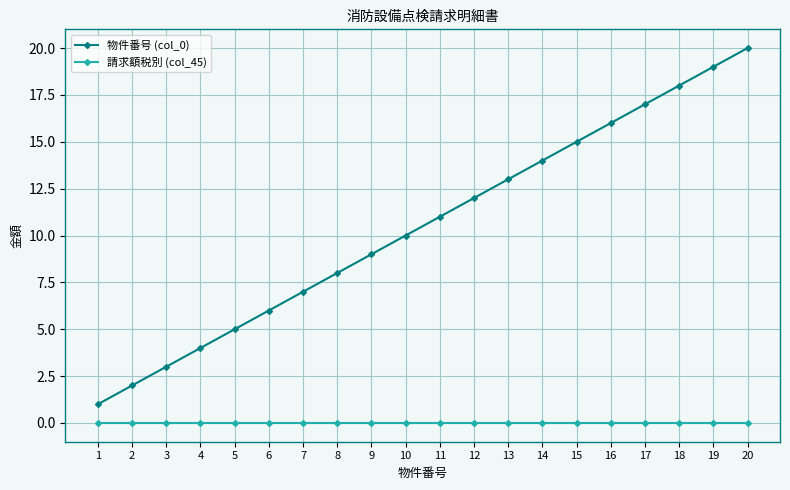

What is the value of the 物件番号 (col_0) point at the 13th from the left?

13